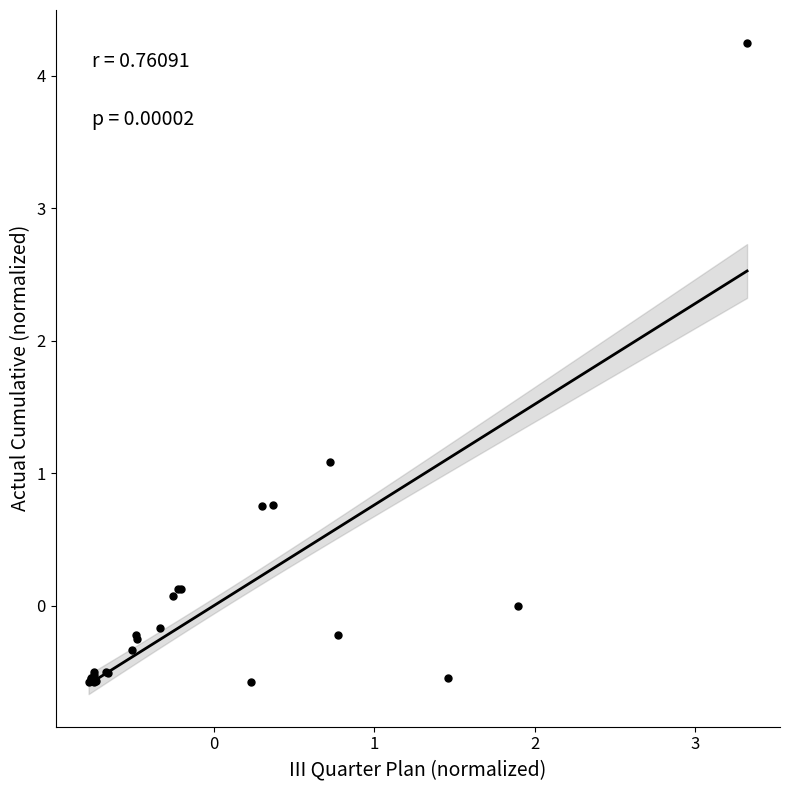

What Y value in the scatter plot is closest to 1?

1.1